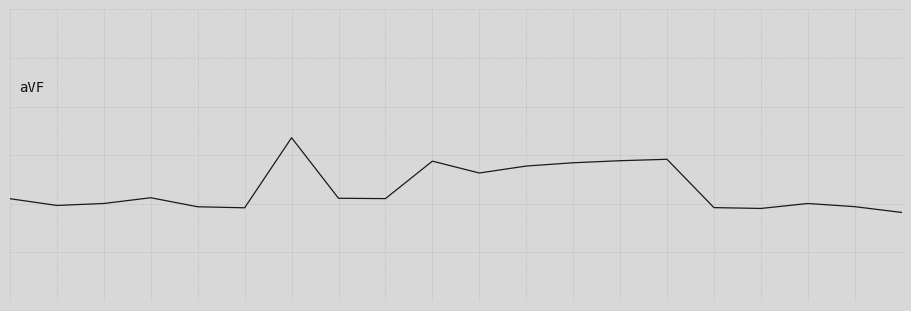

Does the chart have visible grid lines?

Yes